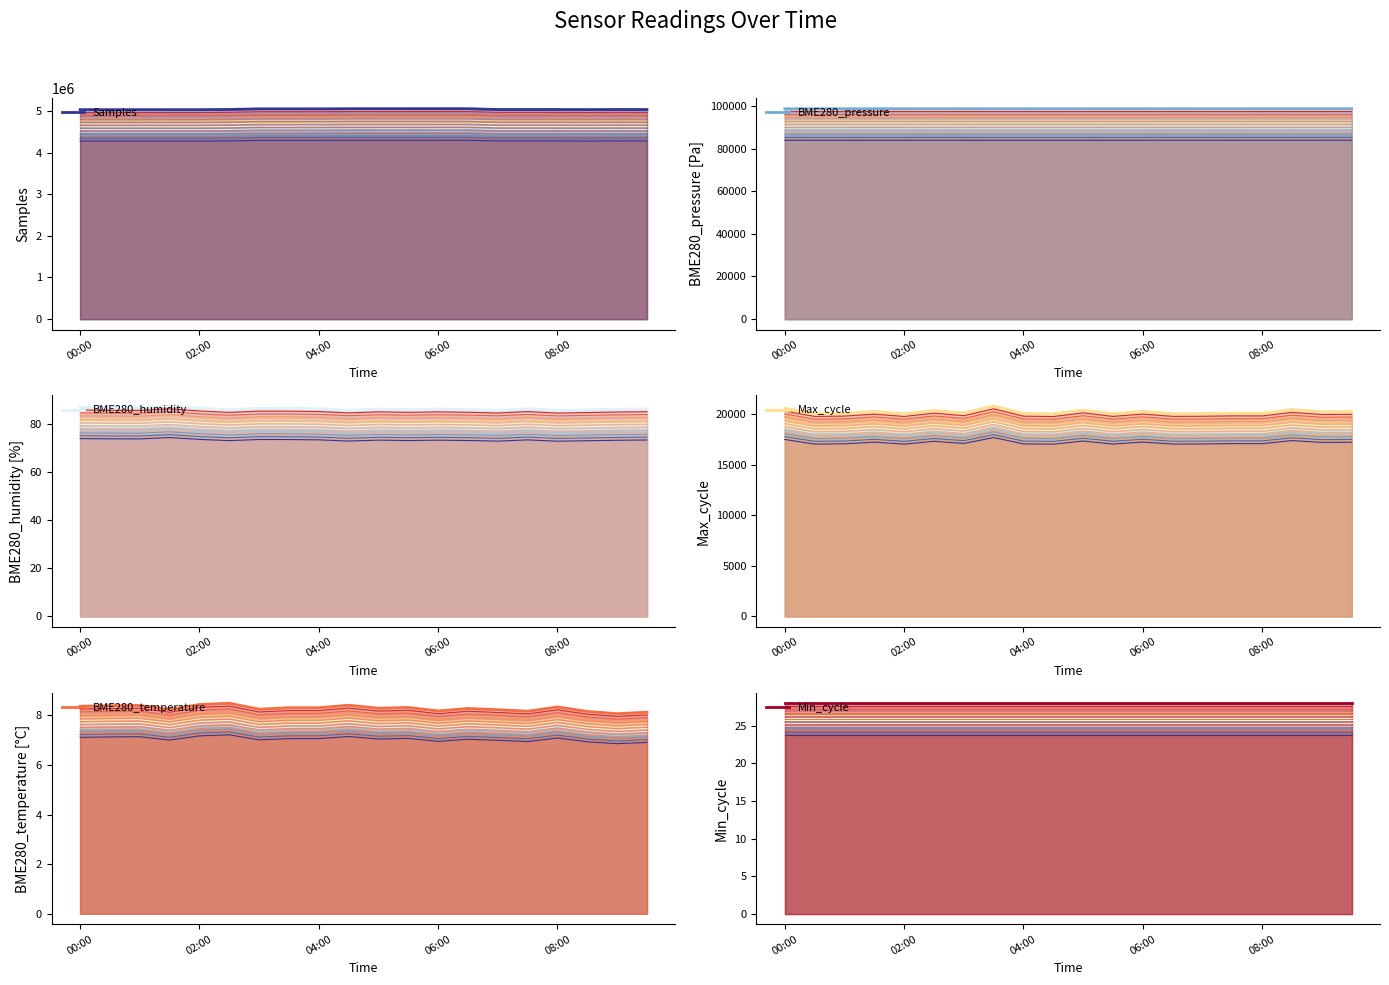

Which series has the widest spread of values?

Samples